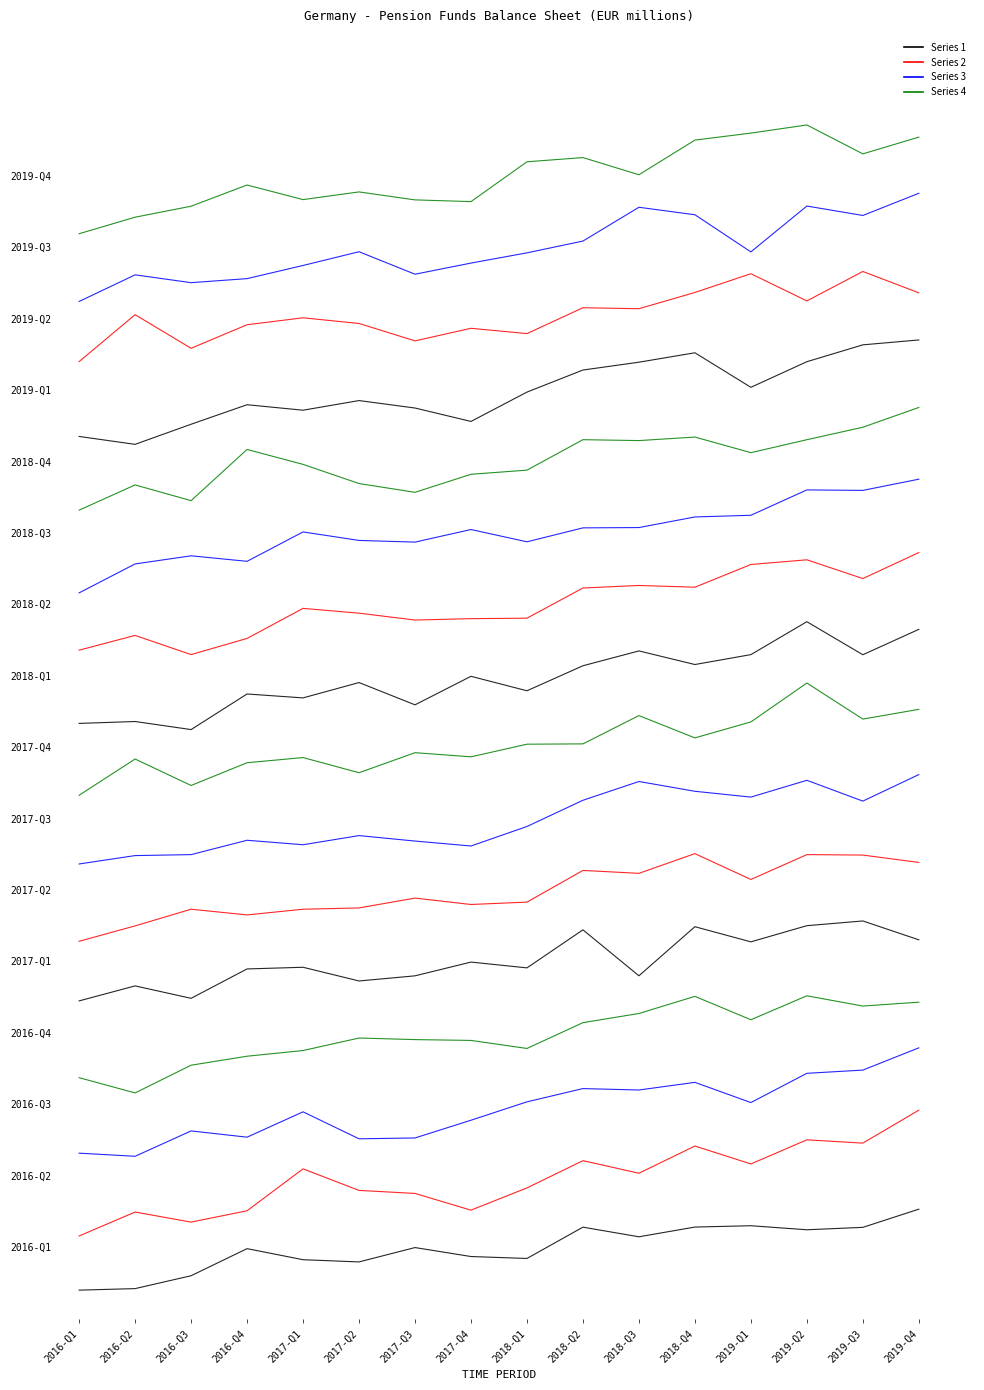

True or false: Channel 2 and Channel 4 intersect in this chart.

False